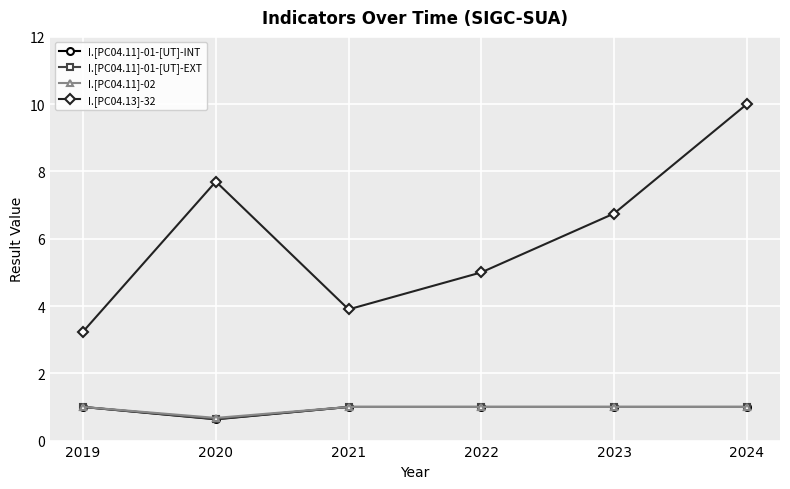

What are all the series names shown in the legend?

I.[PC04.11]-01-[UT]-INT, I.[PC04.11]-01-[UT]-EXT, I.[PC04.11]-02, I.[PC04.13]-32